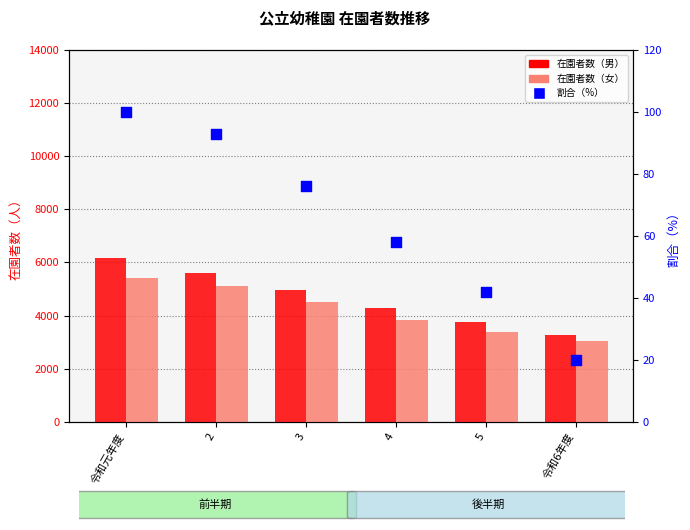

Is the value of 在園者数（男） at 4 greater than the value of 割合（%） at 令和元年度?

Yes